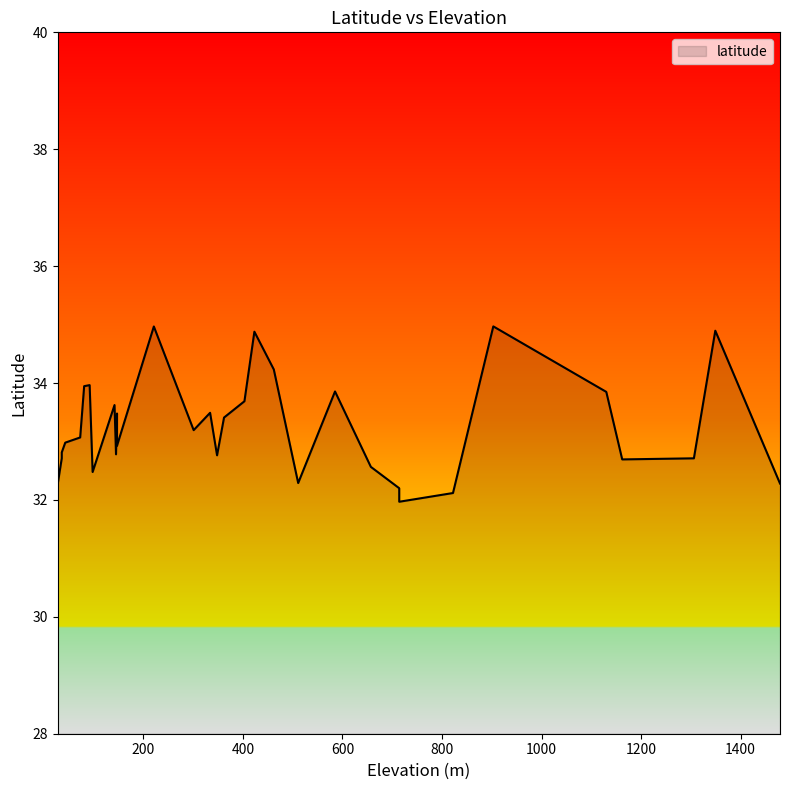

Between 348 and 585, which is larger?

585